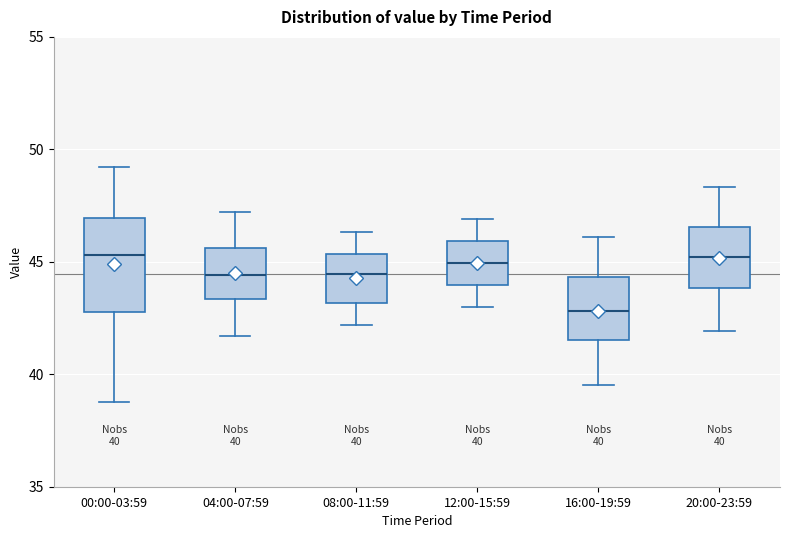

Which box's median line is the lowest?

16:00-19:59